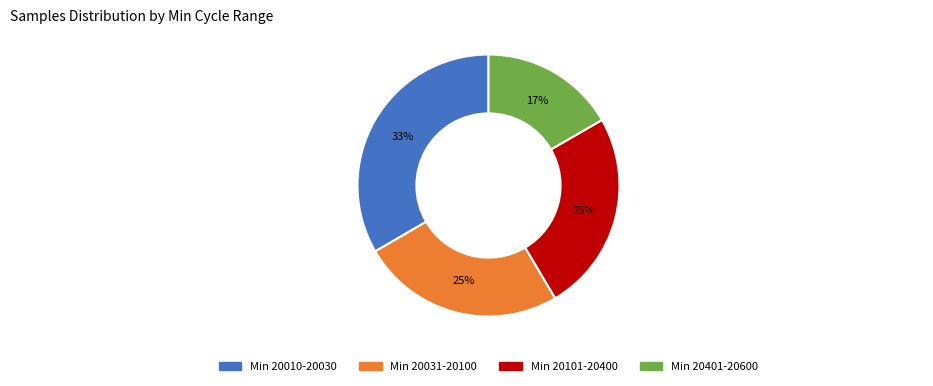

Does any single category account for the majority?

No